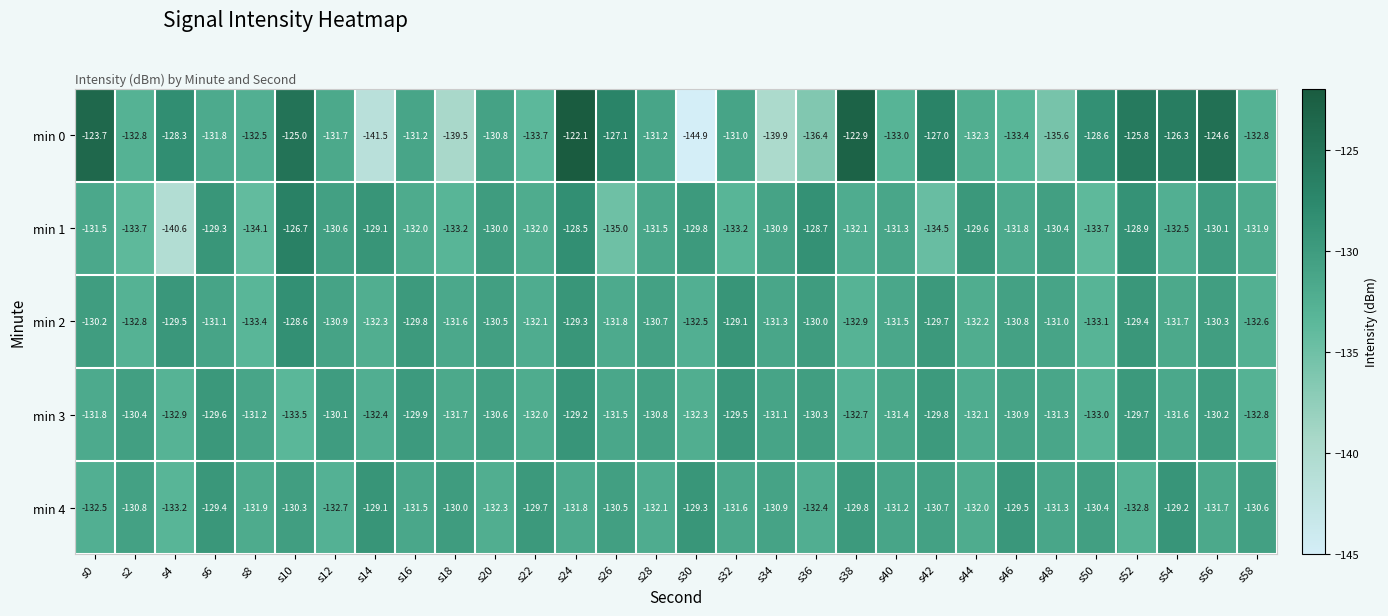

What is the greatest value displayed?

-122.1